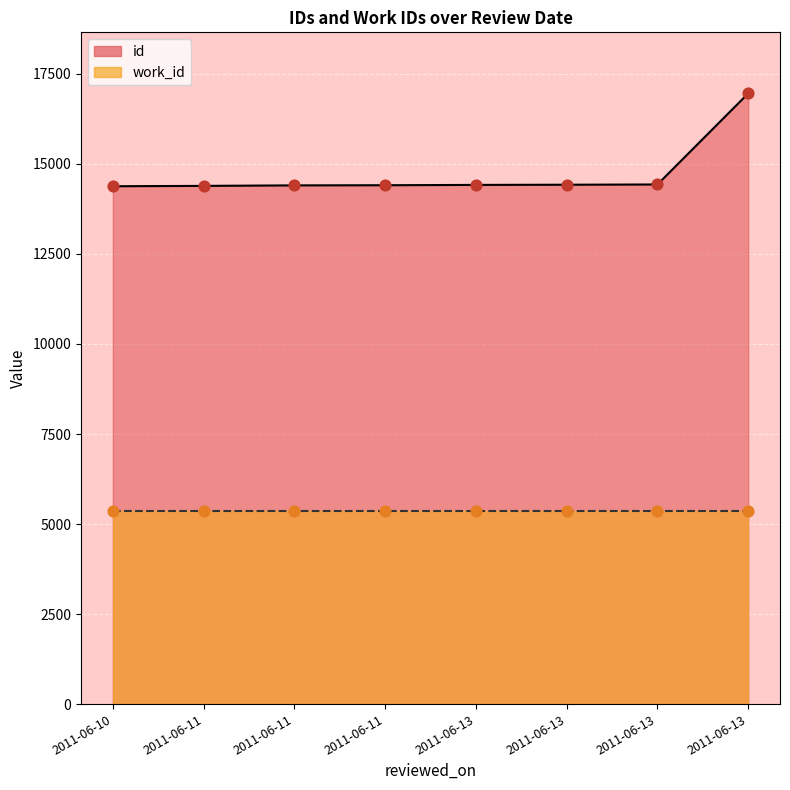

What is the ratio of the value at 2011-06-11 to the value at 2011-06-13?

1.0